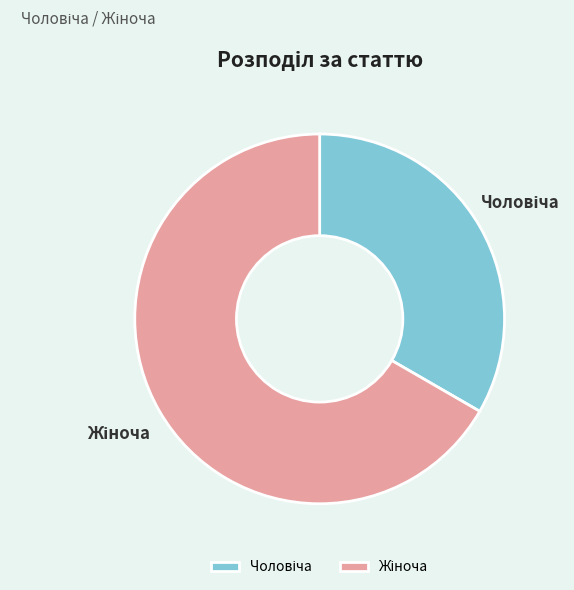

Is there any slice that represents more than half of the pie?

Yes